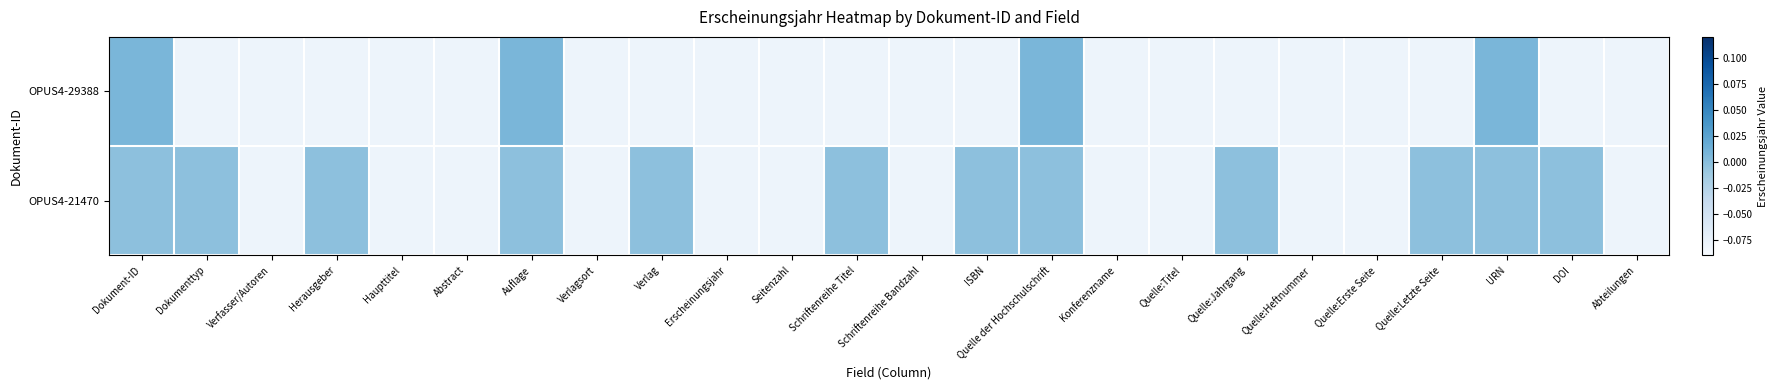

Which series has the largest total across all categories?

OPUS4-21470